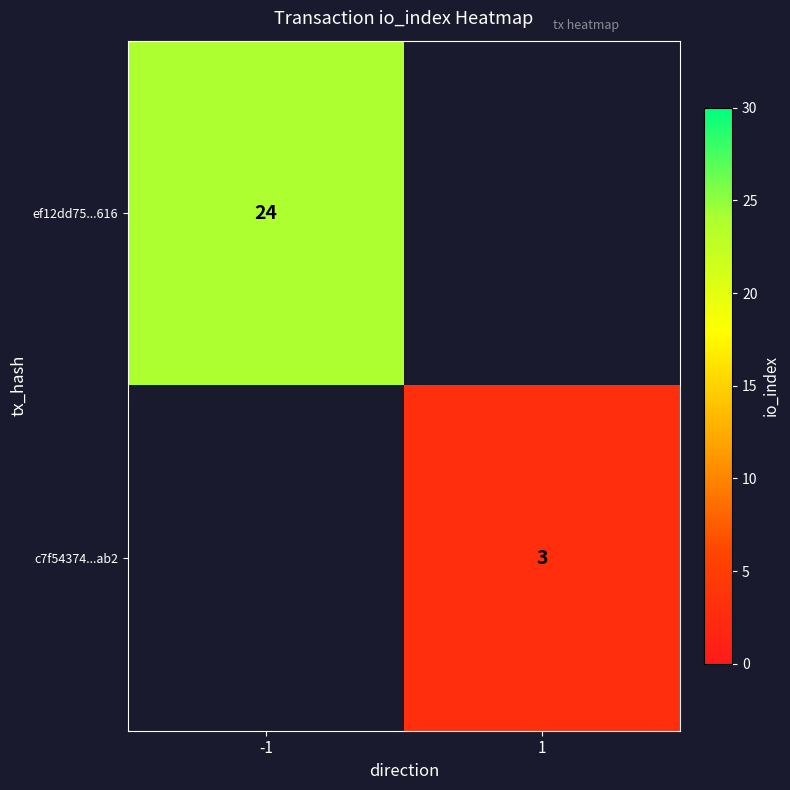

Is it true that ef12dd75...616 equals 24 at -1?

True